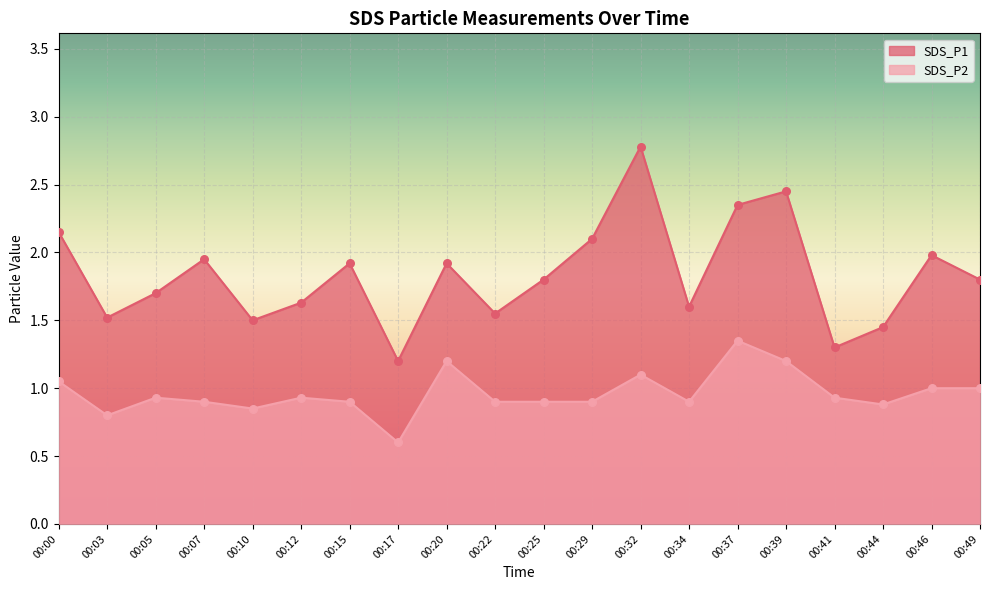

What are all the series names shown in the legend?

SDS_P1, SDS_P2